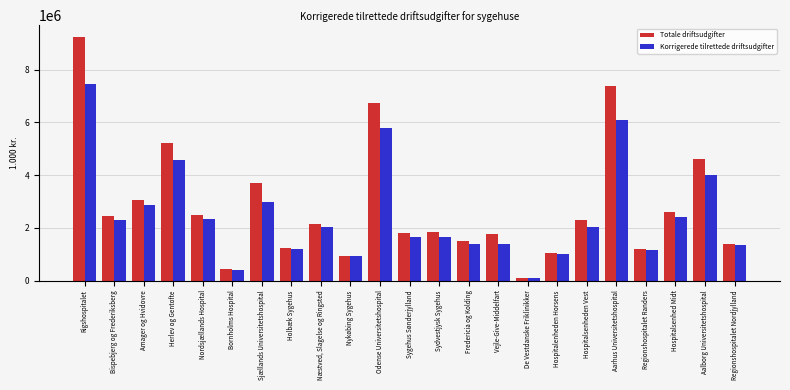

The Korrigerede tilrettede driftsudgifter series shows 2028343.4 at Hospitalsenheden Vest. True or false?

True